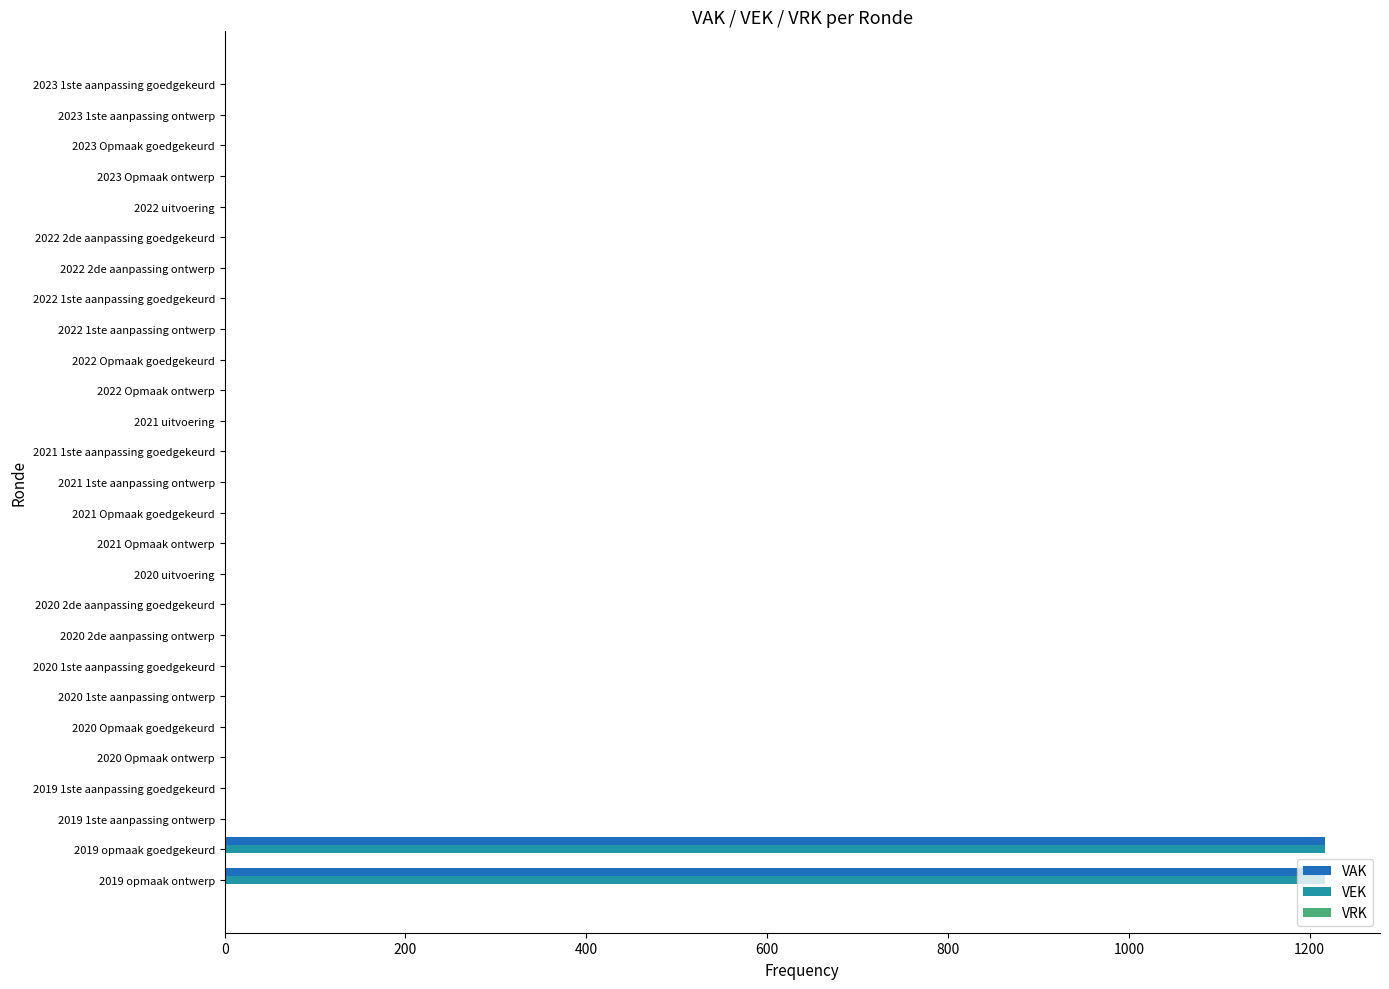

Is the value of VEK at 2023 1ste aanpassing goedgekeurd greater than the value of VAK at 2019 opmaak goedgekeurd?

No